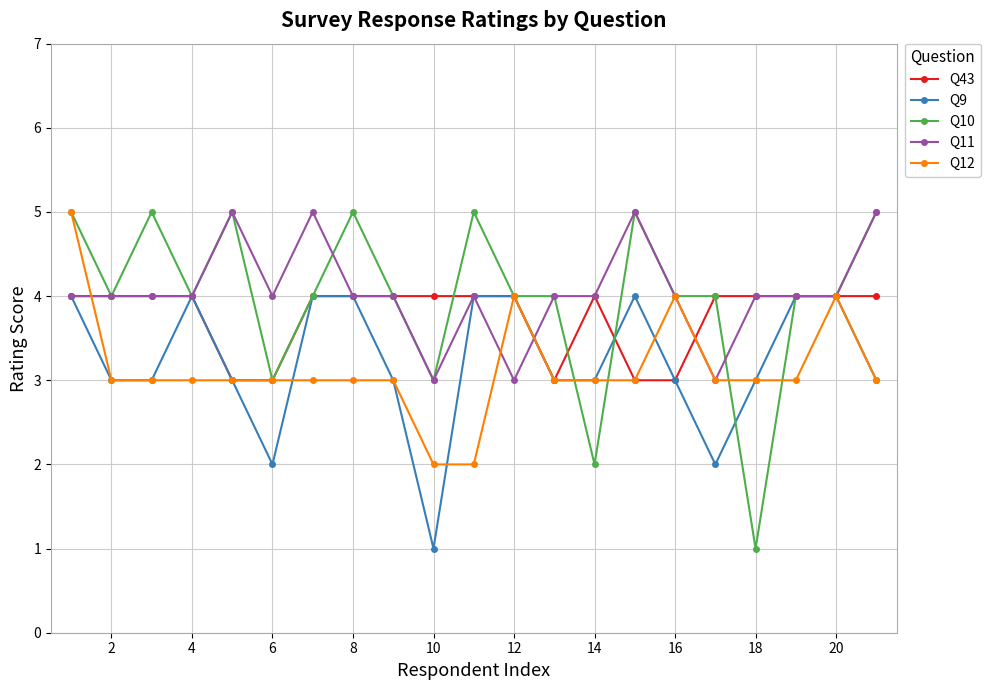

Which series has the largest range (max minus min)?

Q10